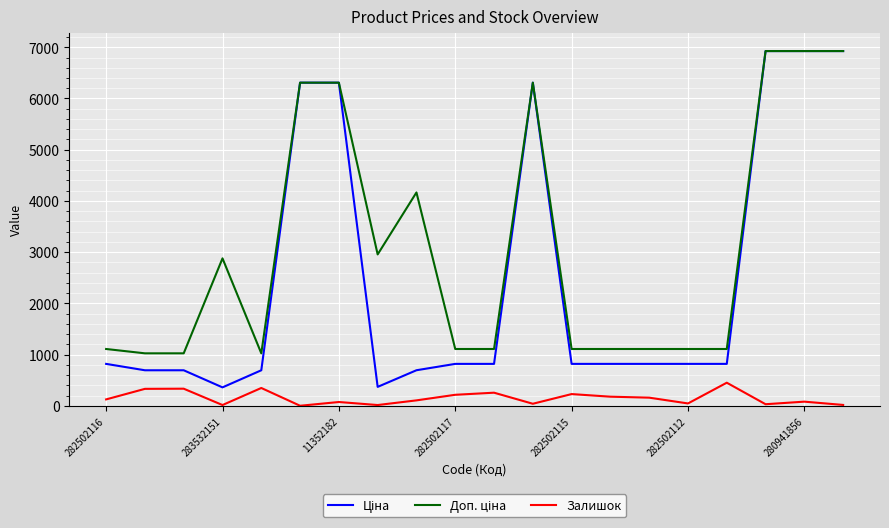

List the series in order of their peak value, lowest first.

Залишок, Ціна, Доп. ціна